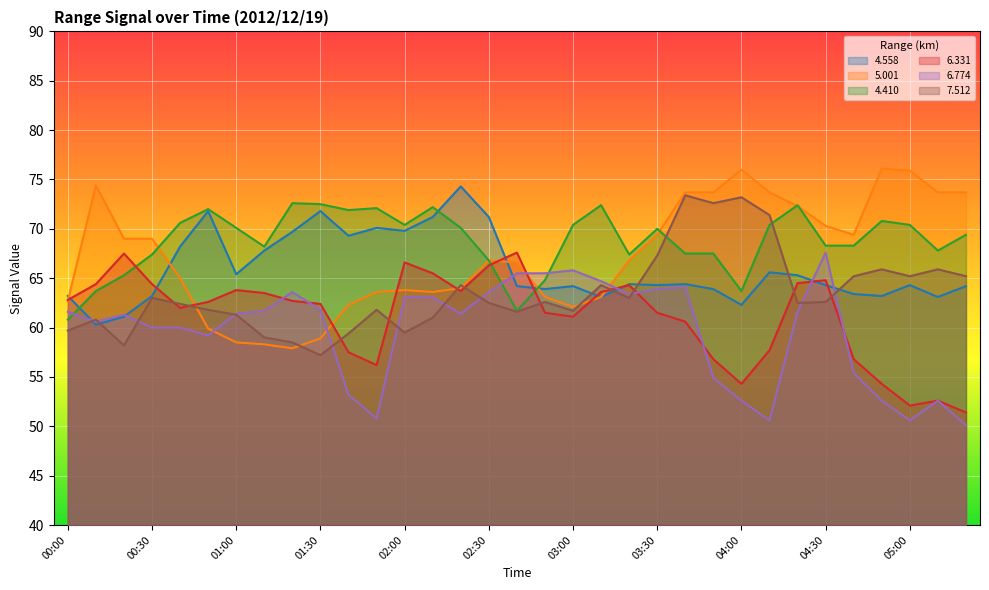

Is it true that   5.001 equals 73.7 at 04:10?

True